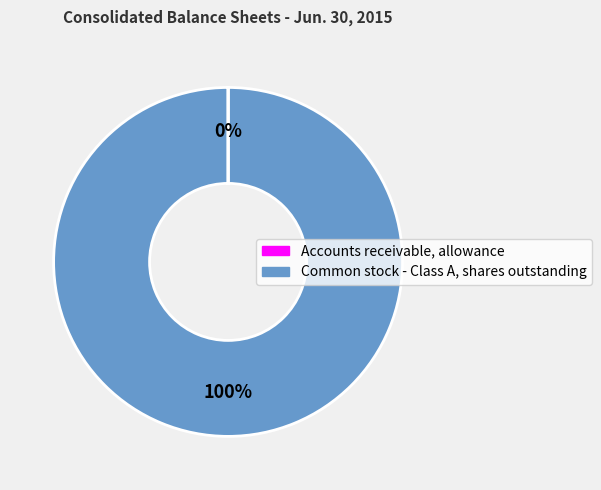

Does any single category account for the majority?

Yes